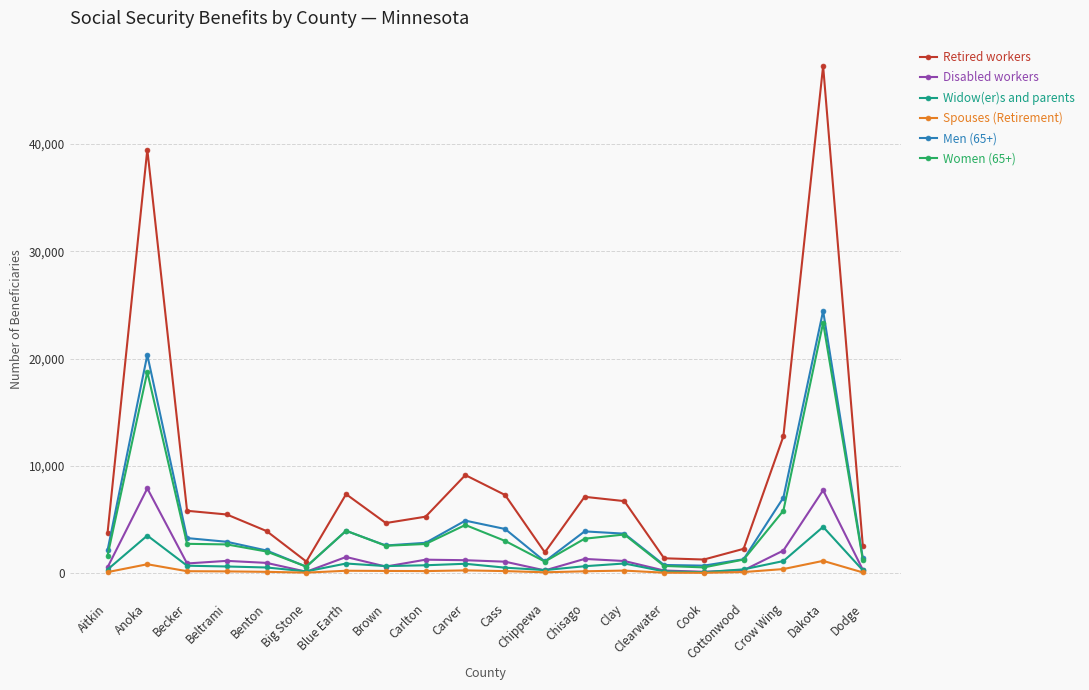

What are all the series names shown in the legend?

Retired workers, Disabled workers, Widow(er)s and parents, Spouses (Retirement), Men (65+), Women (65+)